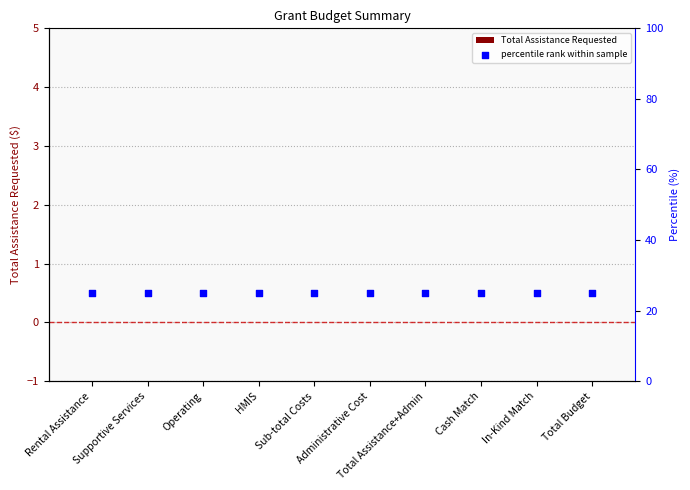

Which series reaches the maximum Y coordinate?

percentile rank within sample